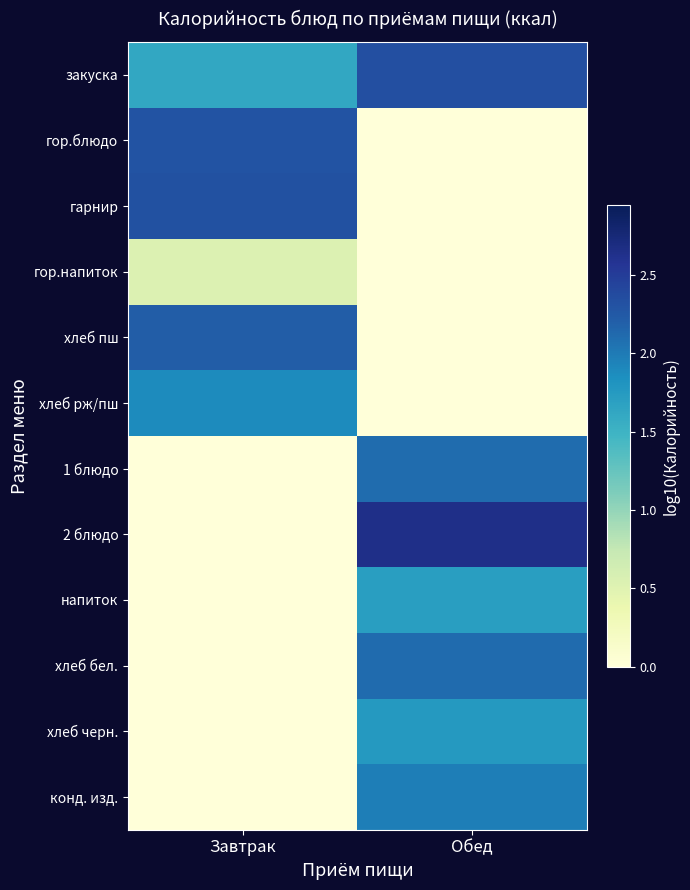

Reading left to right, list all the values displayed in this chart.

закуска: Завтрак=1.6	Обед=2.3
гор.блюдо: Завтрак=2.3	Обед=0.0
гарнир: Завтрак=2.3	Обед=0.0
гор.напиток: Завтрак=0.5	Обед=0.0
хлеб пш: Завтрак=2.2	Обед=0.0
хлеб рж/пш: Завтрак=1.9	Обед=0.0
1 блюдо: Завтрак=0.0	Обед=2.1
2 блюдо: Завтрак=0.0	Обед=2.6
напиток: Завтрак=0.0	Обед=1.7
хлеб бел.: Завтрак=0.0	Обед=2.1
хлеб черн.: Завтрак=0.0	Обед=1.8
конд. изд.: Завтрак=0.0	Обед=2.0